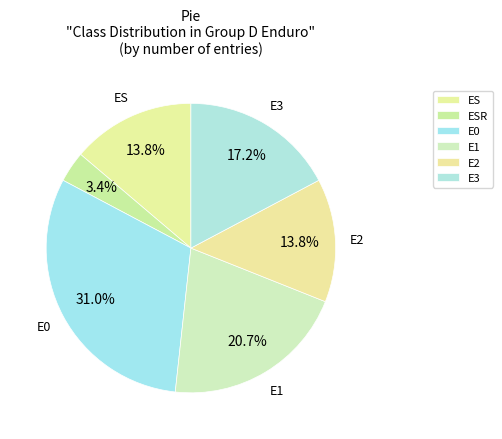

Which slice is the smallest?

ESR